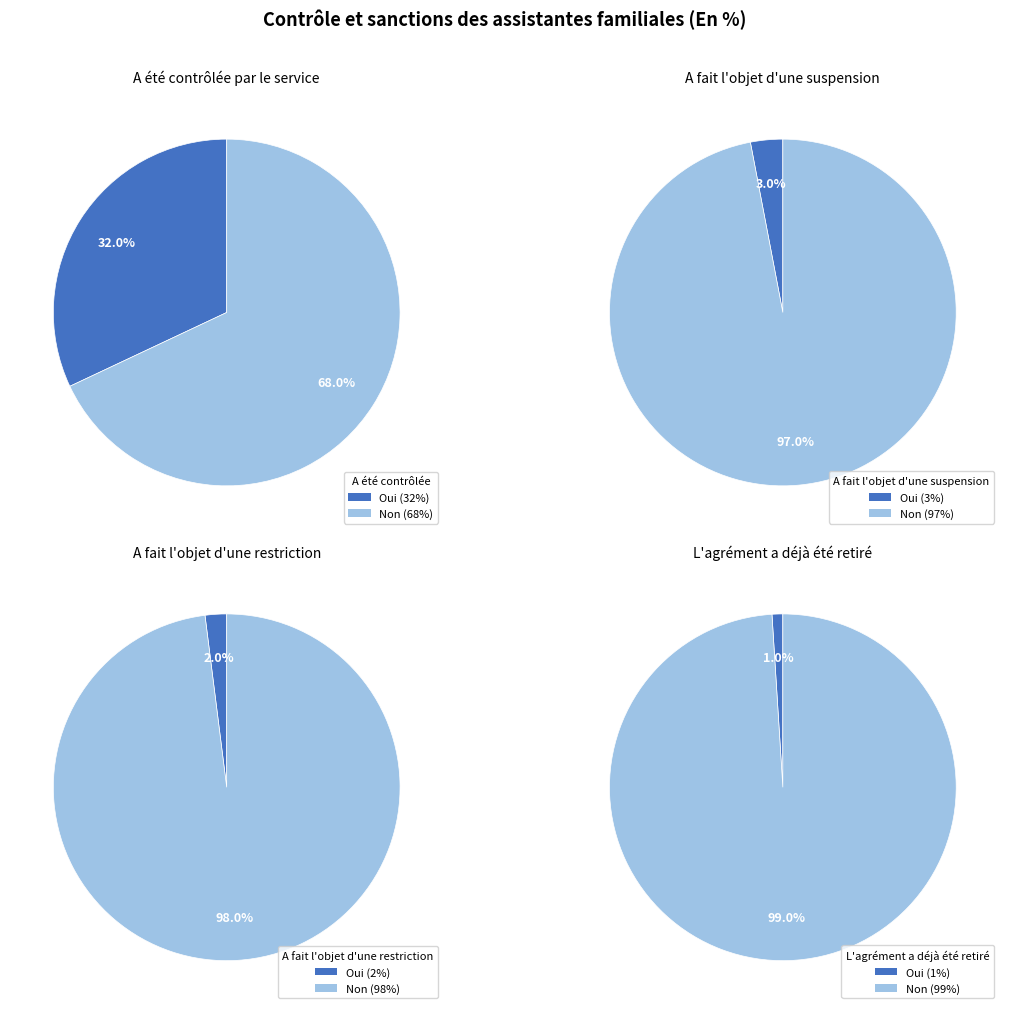

Is there a majority slice in this chart?

Yes